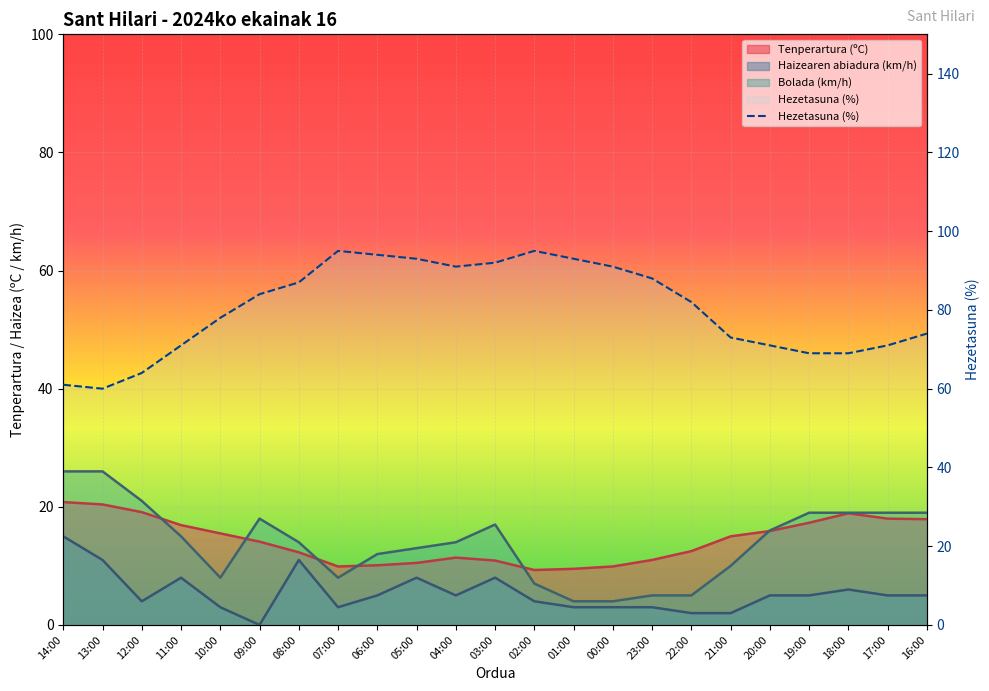

At which category does the data reach its first local peak?

07:00